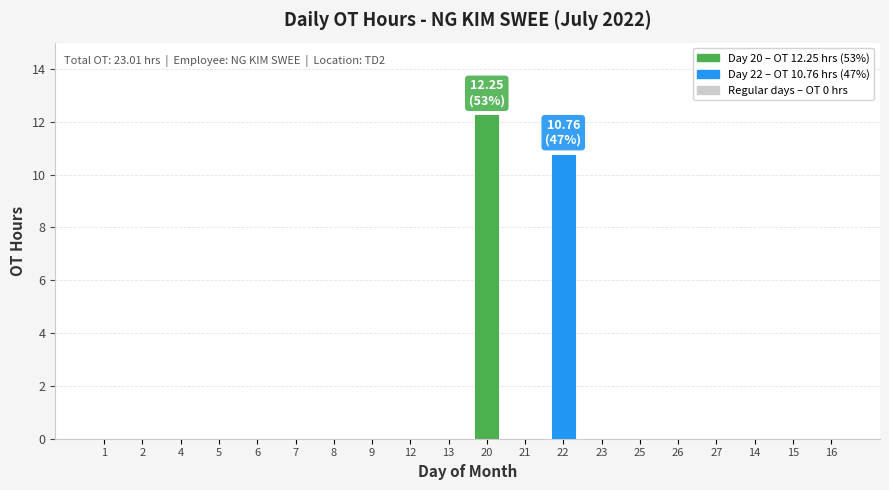

What is the sum of all values?

23.0